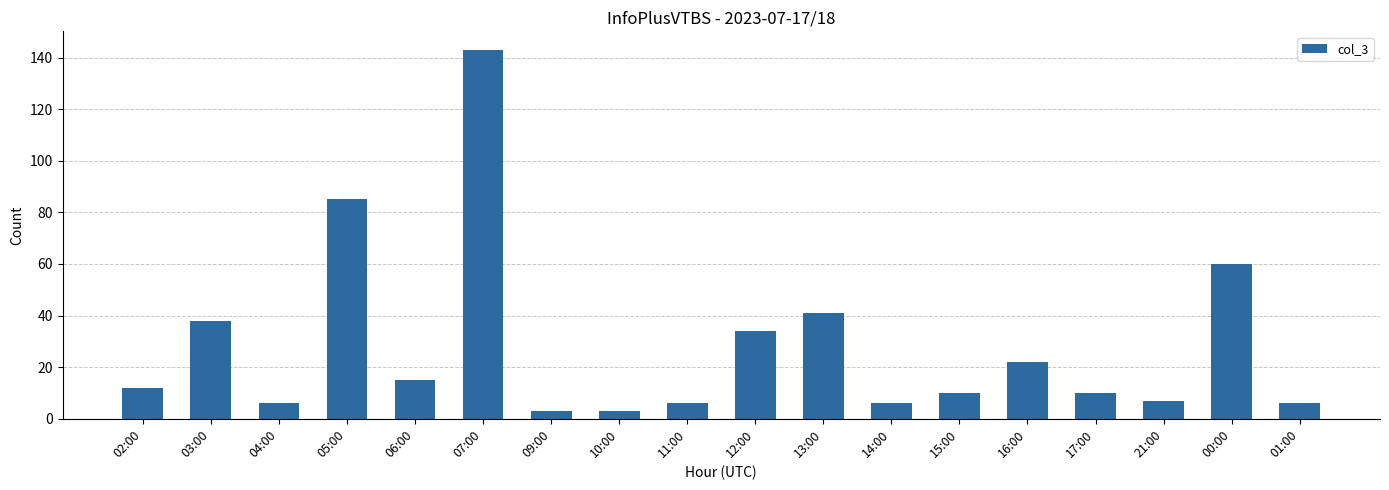

The value at 16:00 is 7. True or false?

False